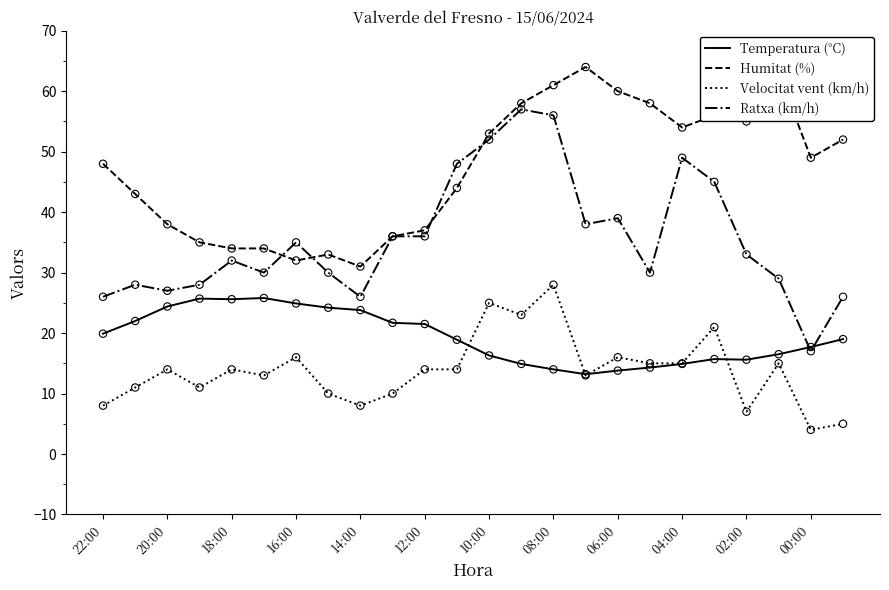

Which series has the largest total across all categories?

Humitat (%)